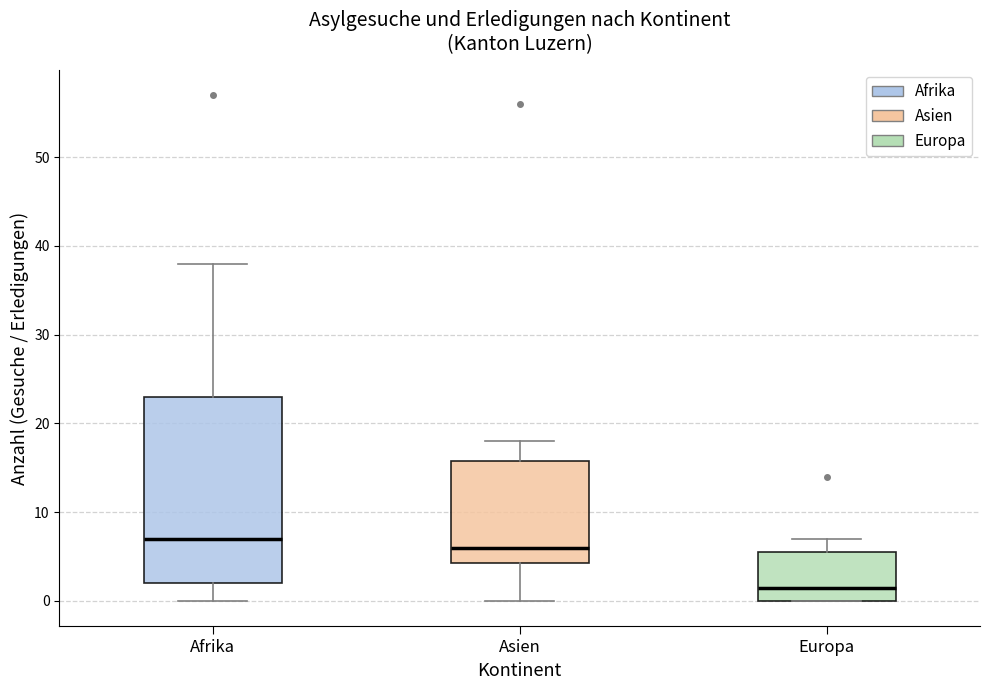

Where does the upper whisker of the box for Asien end on the y-axis? The values are not printed on the chart, so give them approximately, as read against the axis.

18